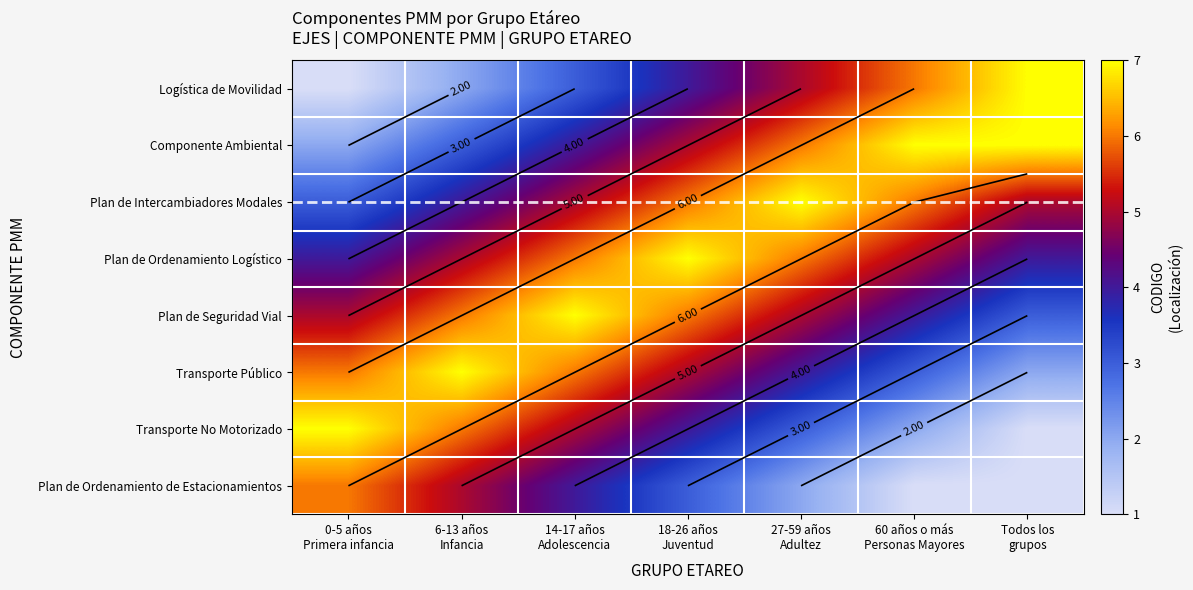

Rank the series at 14-17 años Adolescencia from lowest to highest value.

Logística de Movilidad, Componente Ambiental, Plan de Ordenamiento de Estacionamientos, Plan de Intercambiadores Modales, Transporte No Motorizado, Plan de Ordenamiento Logístico, Transporte Público, Plan de Seguridad Vial